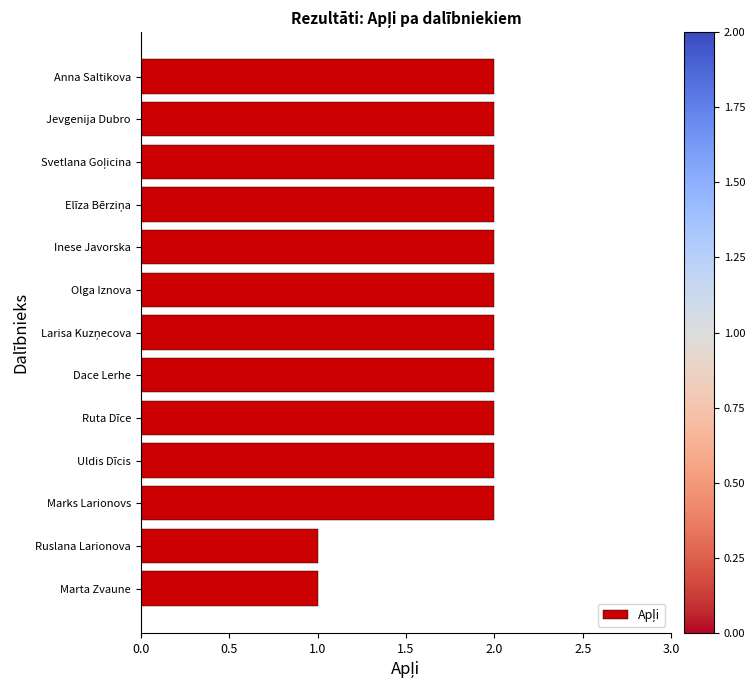

Which has a higher value, Marta Zvaune or Dace Lerhe?

Dace Lerhe